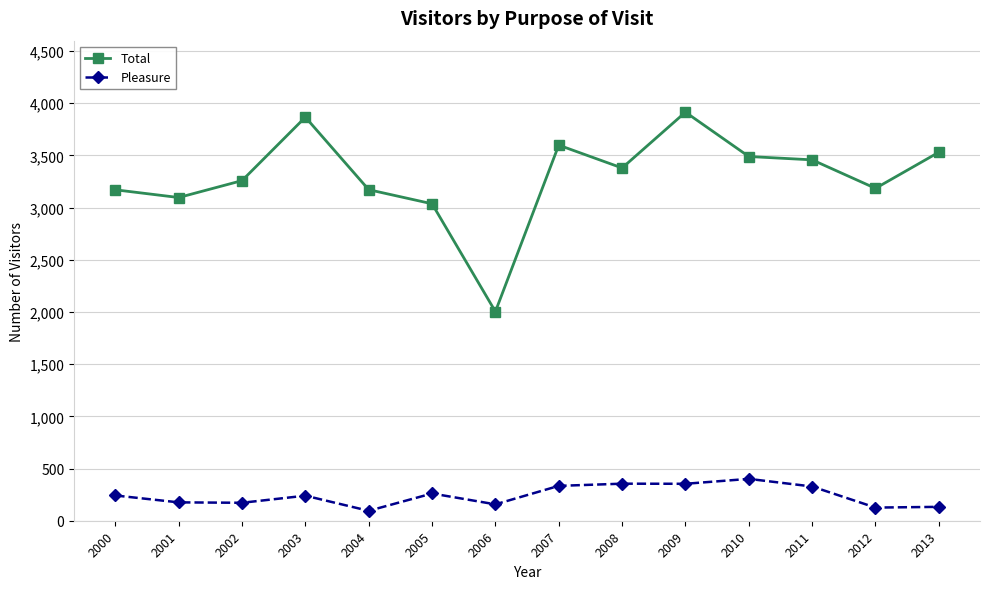

Where is the first local maximum for Total?

2003